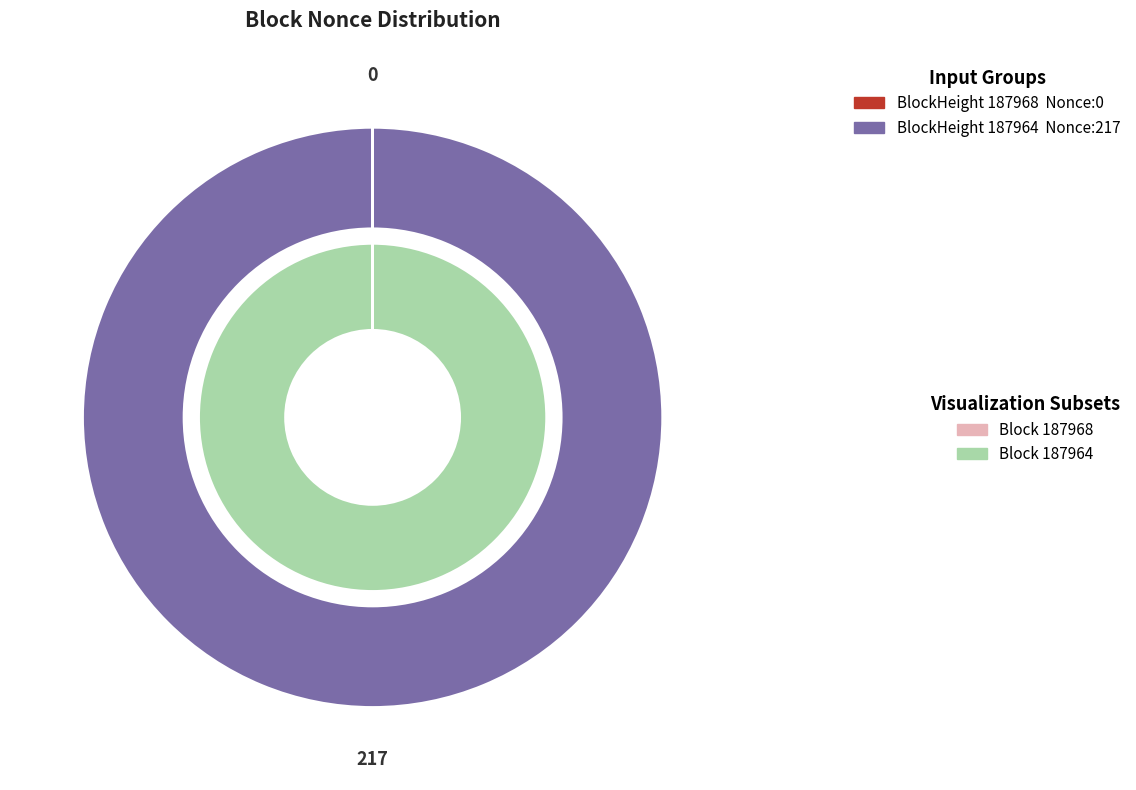

Count the number of slices in the pie.

2